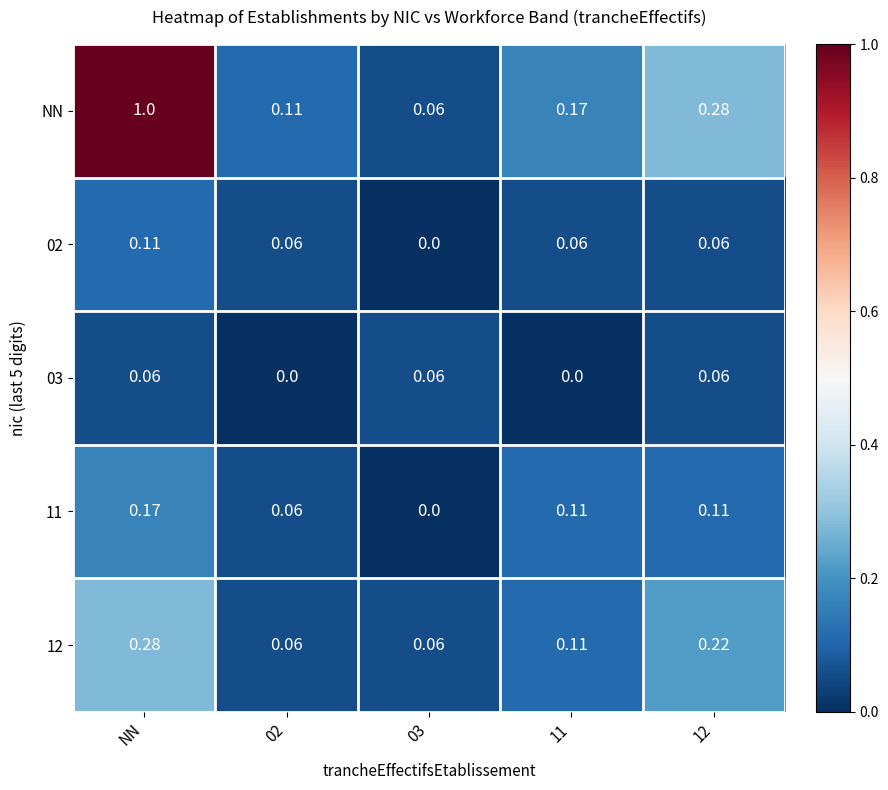

Which series changed the most between 03 and 12?

NN